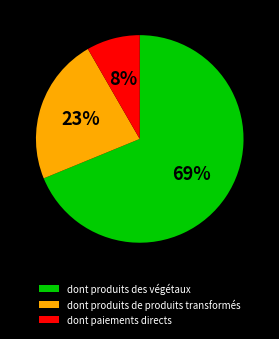

Do dont produits de produits transformés and dont paiements directs together represent more than half of the pie?

No